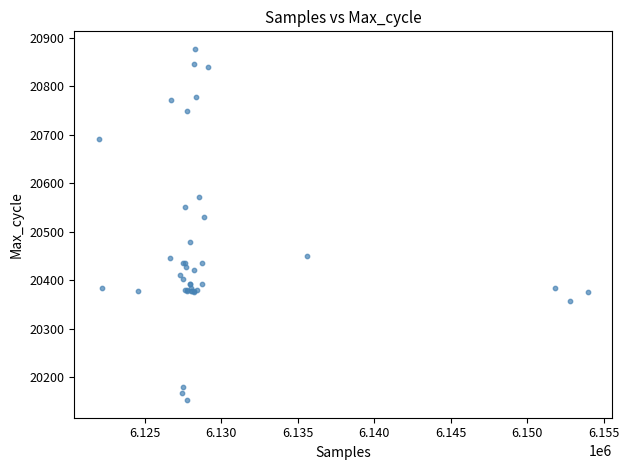

What Y value in the scatter plot is closest to 20515?

20531